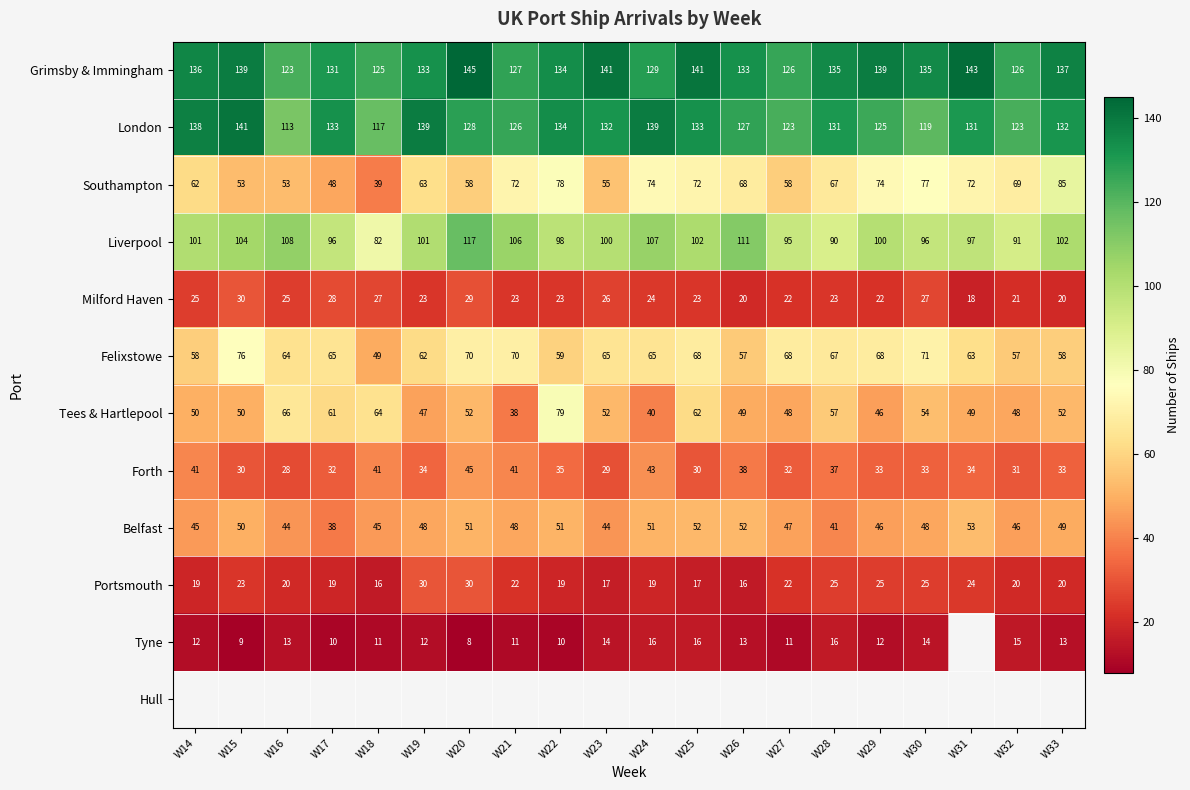

Which category has the highest value in the Felixstowe series?

W15